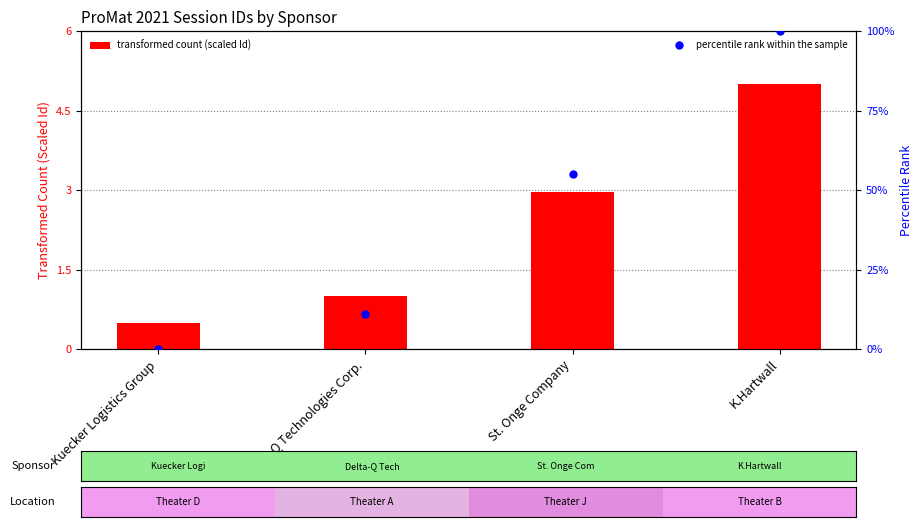

Is the value of transformed count (scaled Id) at Delta-Q Technologies Corp. greater than the value of percentile rank within the sample at St. Onge Company?

No